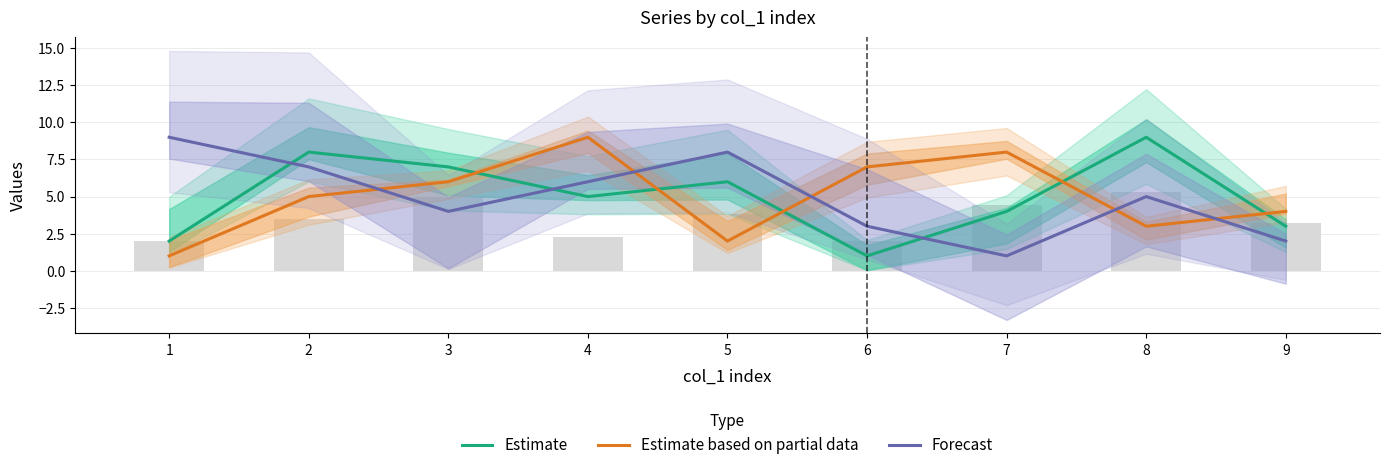

Reading left to right, transcribe all the data shown in this chart.

Estimate: 1=2	2=8	3=7	4=5	5=6	6=1	7=4	8=9	9=3
Estimate based on partial data: 1=1	2=5	3=6	4=9	5=2	6=7	7=8	8=3	9=4
Forecast: 1=9	2=7	3=4	4=6	5=8	6=3	7=1	8=5	9=2